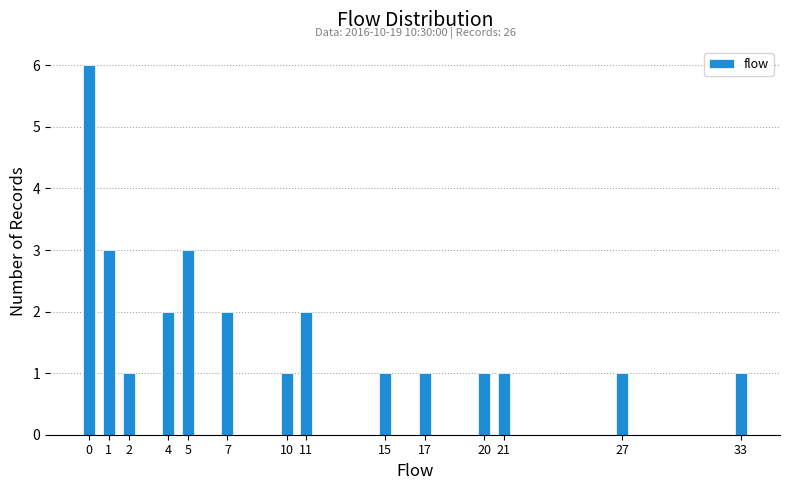

Reading right to left, list all the values displayed in this chart.

33=1	27=1	21=1	20=1	17=1	15=1	11=2	10=1	7=2	5=3	4=2	2=1	1=3	0=6